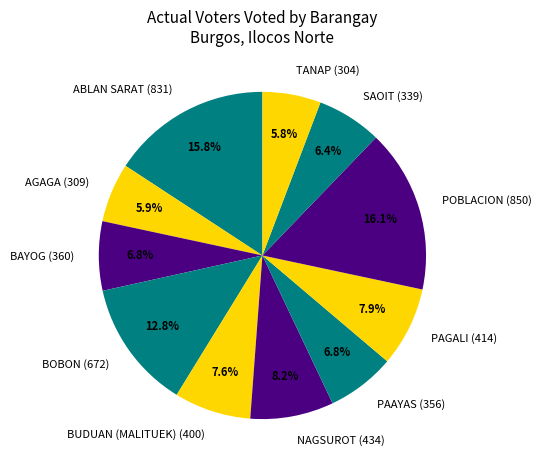

Is there a majority slice in this chart?

No